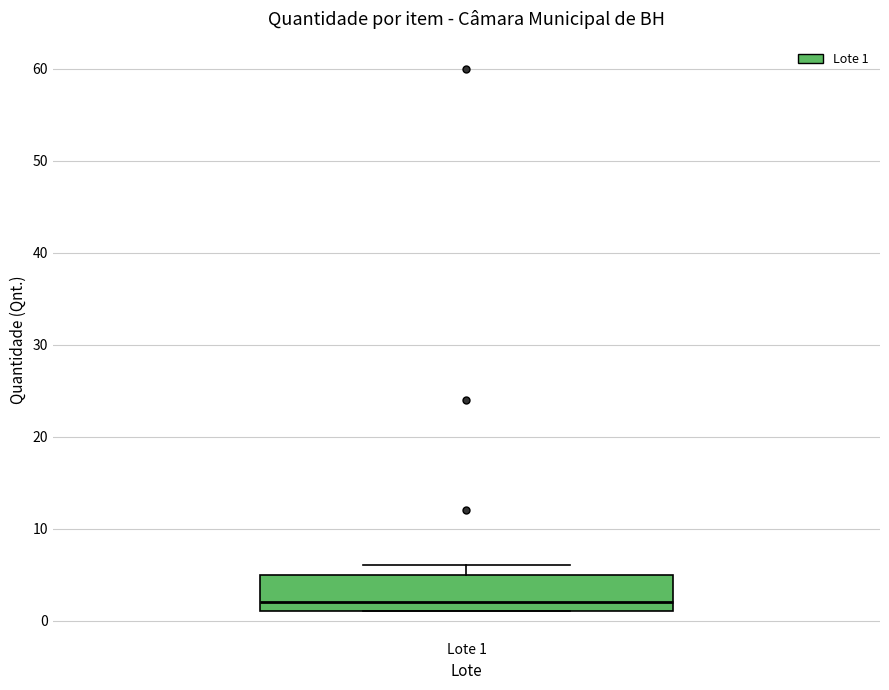

Read this box plot against the y-axis: the position of the median line, the range covered by the box, and the ends of both whiskers. The values are not printed on the chart, so give them approximately, as read against the axis.

median 2, box 1 to 5, whiskers 1 to 6